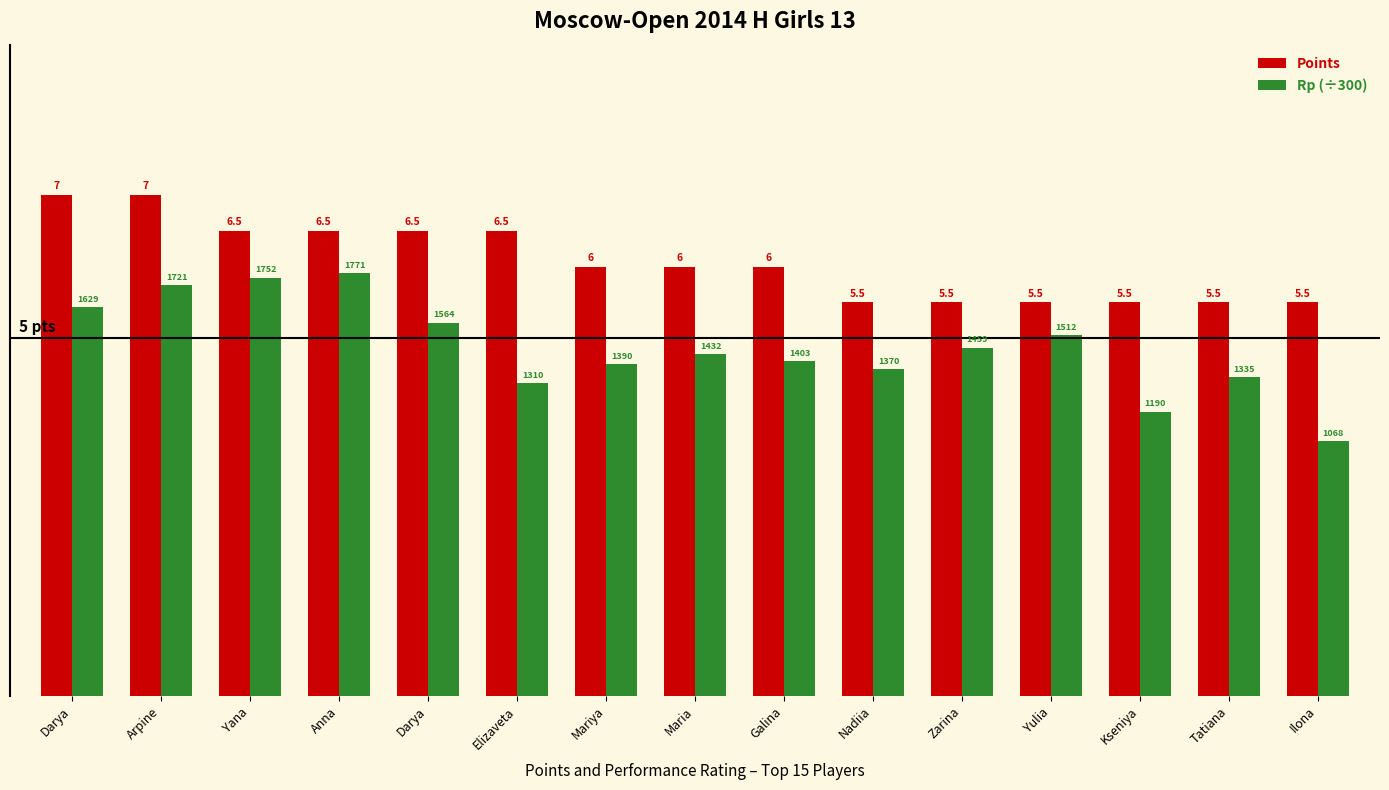

List the series in order of their overall mean, highest first.

Points, Rp (÷300)